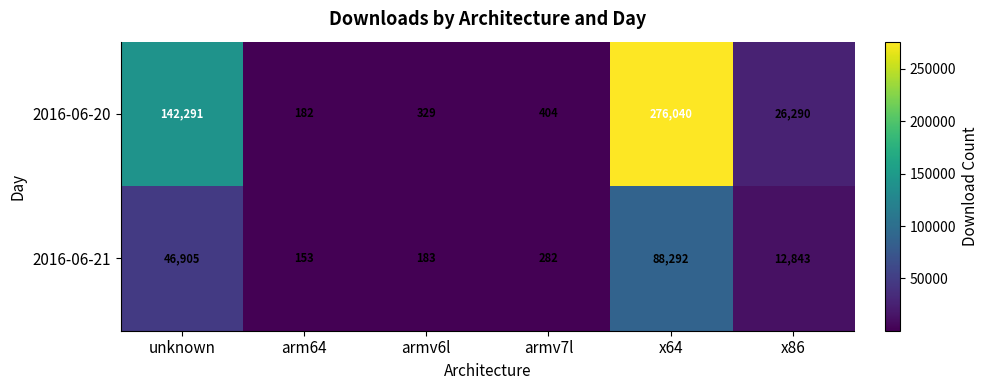

Reading right to left, extract all data points from this chart.

2016-06-20: x86=26290	x64=276040	armv7l=404	armv6l=329	arm64=182	unknown=142291
2016-06-21: x86=12843	x64=88292	armv7l=282	armv6l=183	arm64=153	unknown=46905